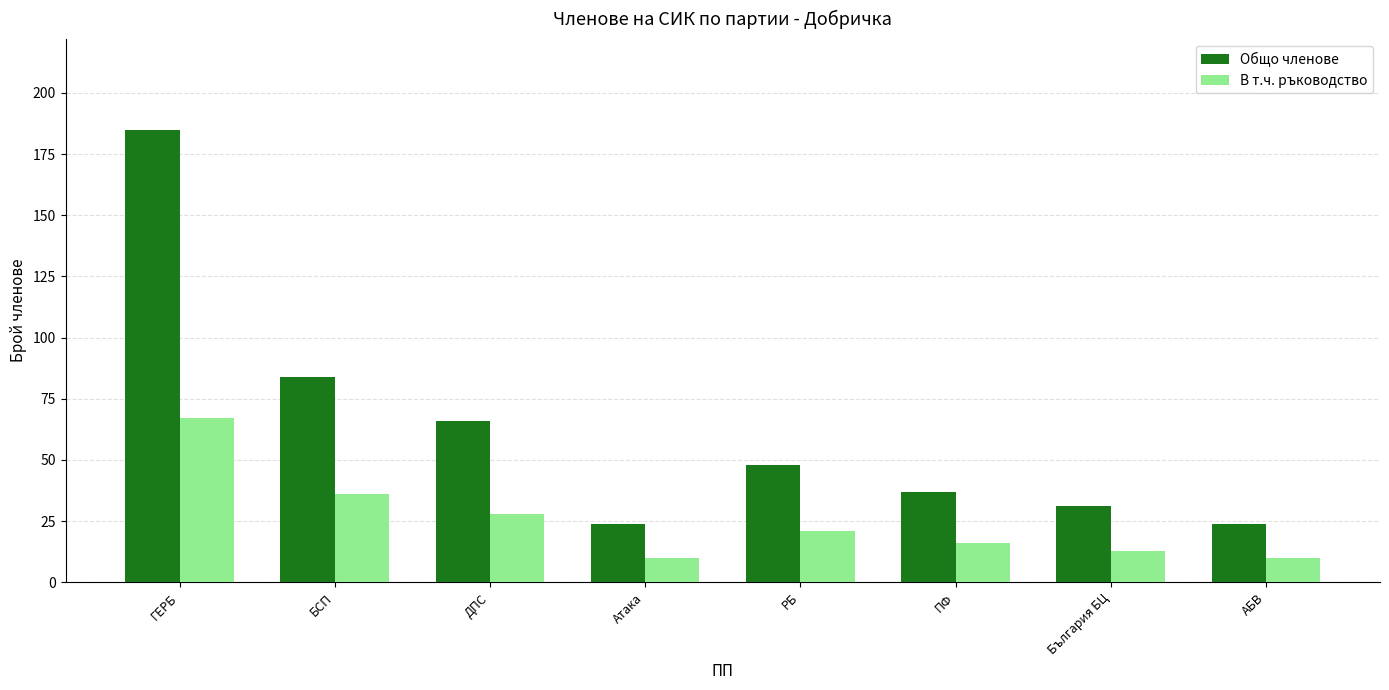

At which label is Общо членове closest to 104?

БСП